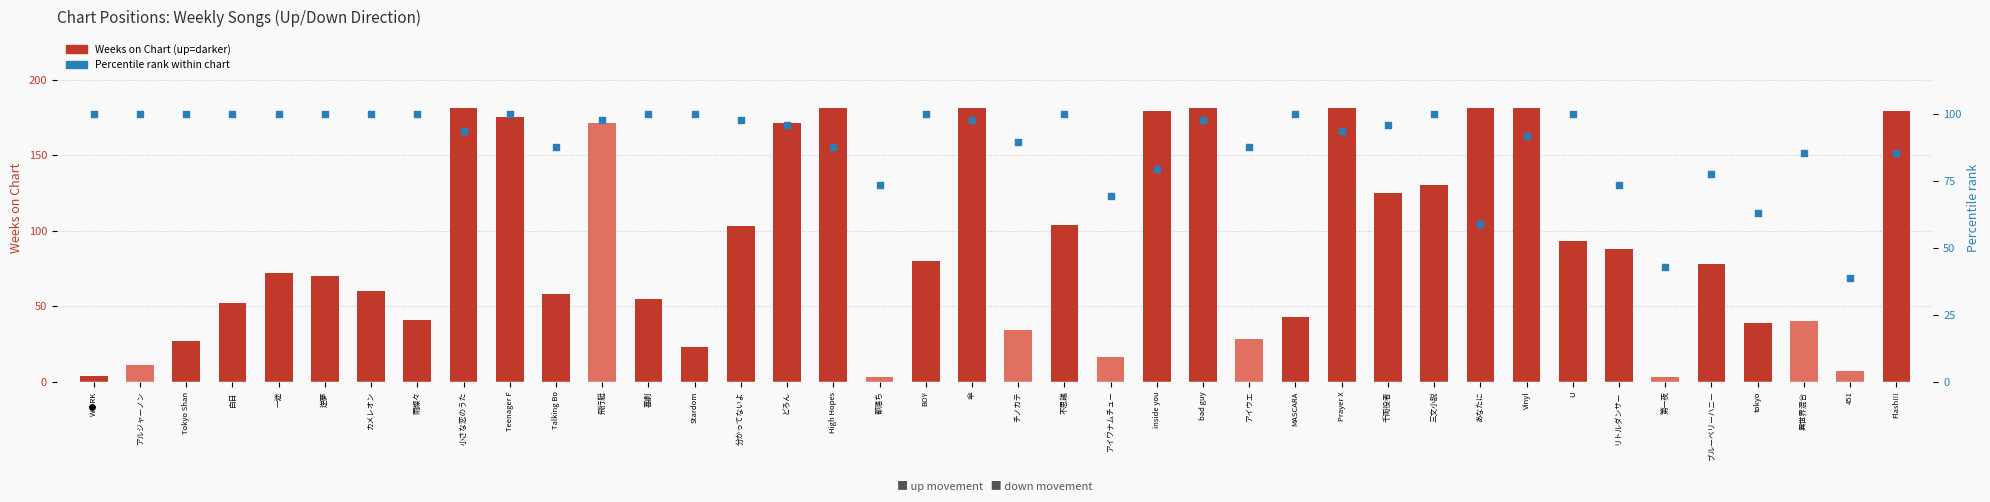

What is the total value across all series at 三文小説?

230.0